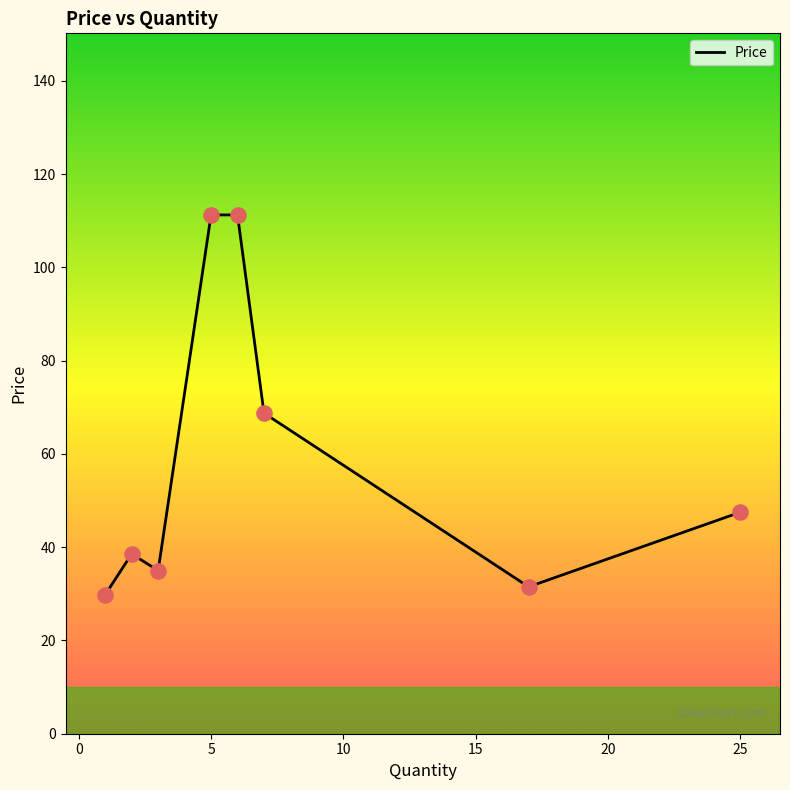

What is the average value?

59.2